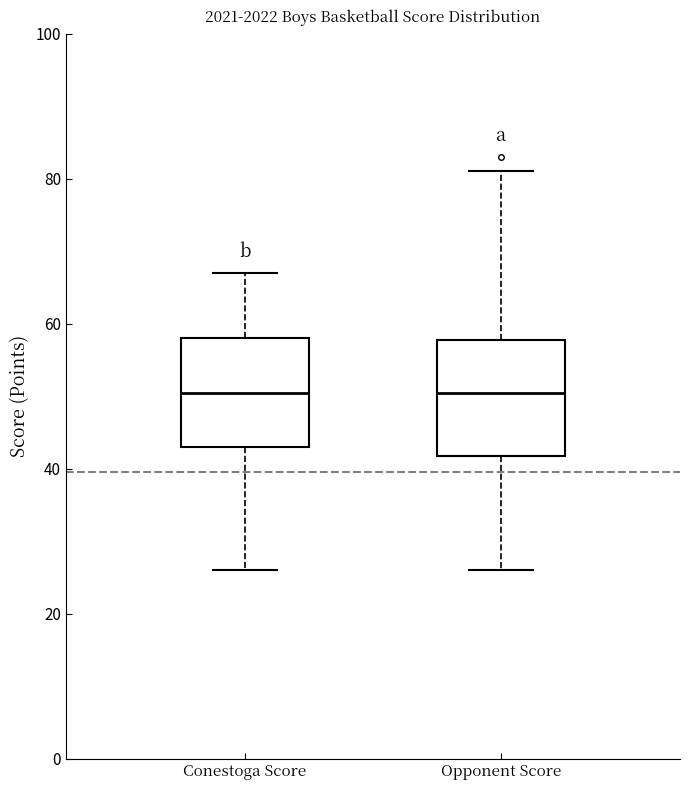

Where is the upper edge of the box for Conestoga Score on the y-axis? The values are not printed on the chart, so give them approximately, as read against the axis.

58